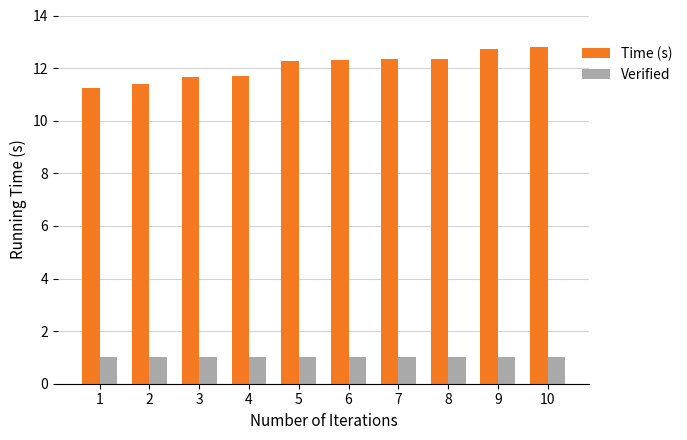

Rank the series at 6 from highest to lowest value.

Time (s), Verified